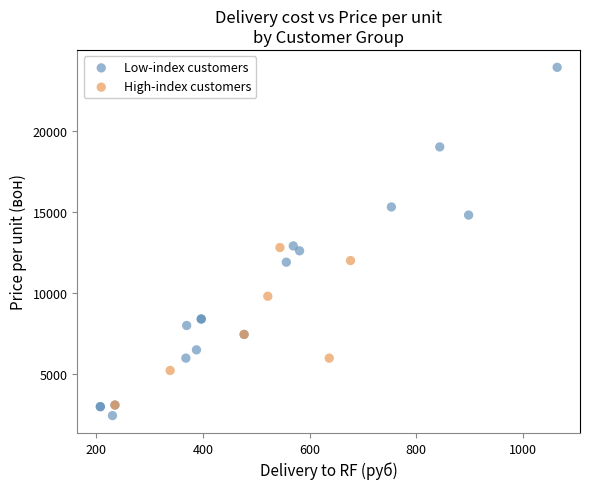

Which series reaches the maximum Y coordinate?

Low-index customers